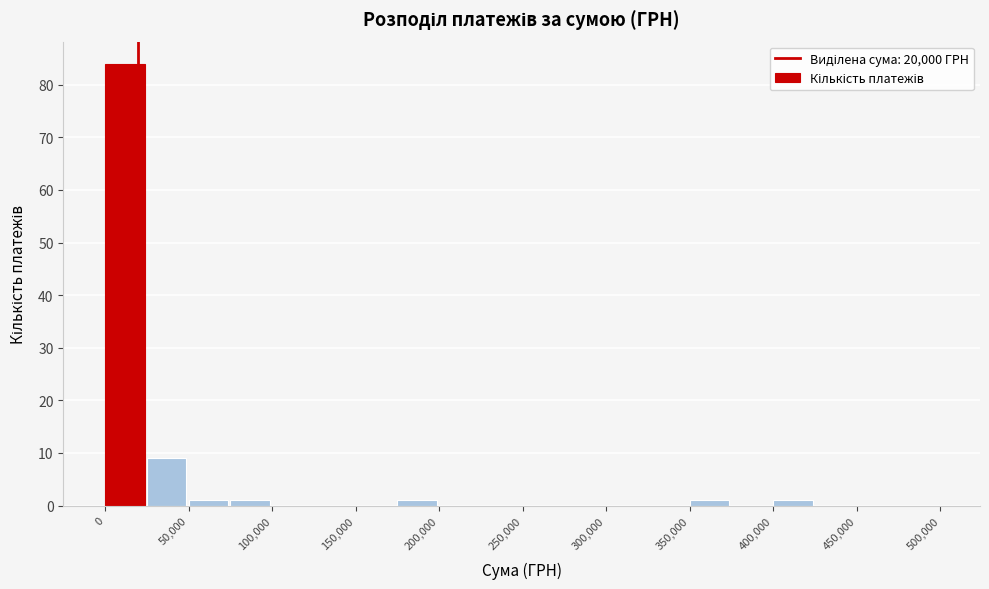

How tall is the bar that spans 25000 to 50000 on the x-axis? The values are not printed on the chart, so give them approximately, as read against the axis.

9